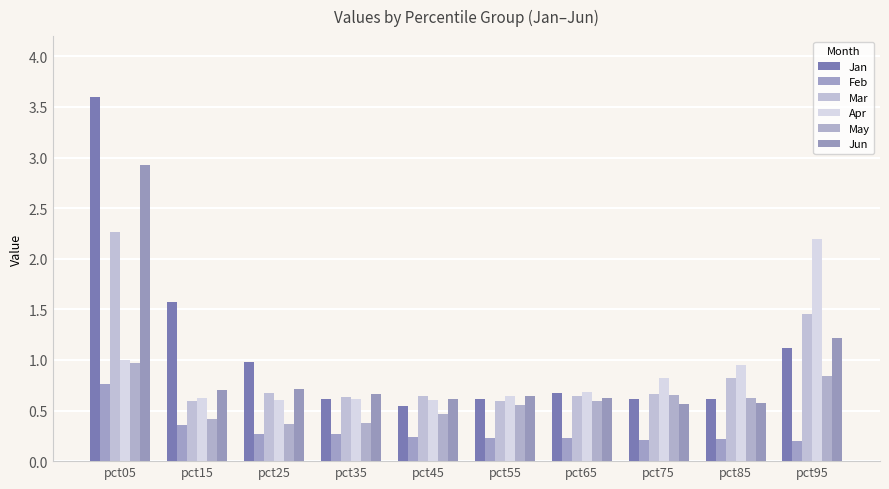

Reading left to right, what are all the values shown in this chart?

Jan: pct05=3.6	pct15=1.6	pct25=1.0	pct35=0.6	pct45=0.5	pct55=0.6	pct65=0.7	pct75=0.6	pct85=0.6	pct95=1.1
Feb: pct05=0.8	pct15=0.4	pct25=0.3	pct35=0.3	pct45=0.2	pct55=0.2	pct65=0.2	pct75=0.2	pct85=0.2	pct95=0.2
Mar: pct05=2.3	pct15=0.6	pct25=0.7	pct35=0.6	pct45=0.6	pct55=0.6	pct65=0.6	pct75=0.7	pct85=0.8	pct95=1.5
Apr: pct05=1.0	pct15=0.6	pct25=0.6	pct35=0.6	pct45=0.6	pct55=0.6	pct65=0.7	pct75=0.8	pct85=1.0	pct95=2.2
May: pct05=1.0	pct15=0.4	pct25=0.4	pct35=0.4	pct45=0.5	pct55=0.6	pct65=0.6	pct75=0.7	pct85=0.6	pct95=0.8
Jun: pct05=2.9	pct15=0.7	pct25=0.7	pct35=0.7	pct45=0.6	pct55=0.6	pct65=0.6	pct75=0.6	pct85=0.6	pct95=1.2